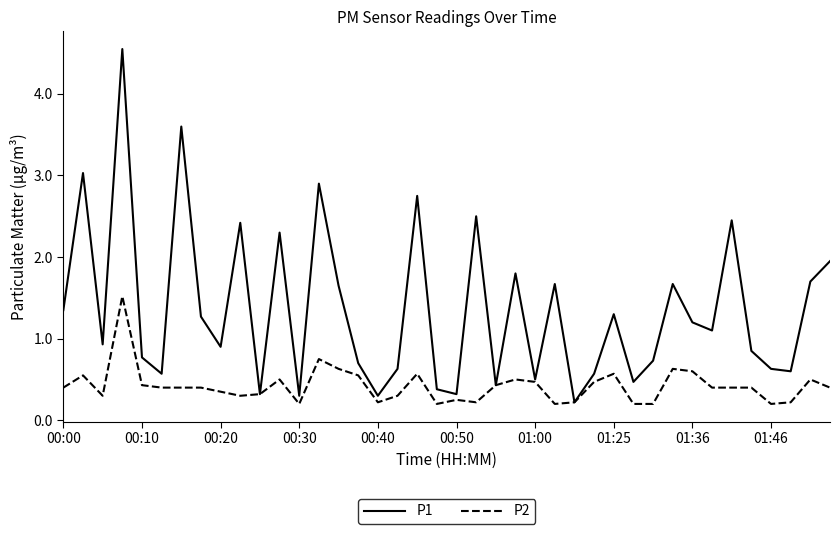

List the series in order of their overall mean, lowest first.

P2, P1